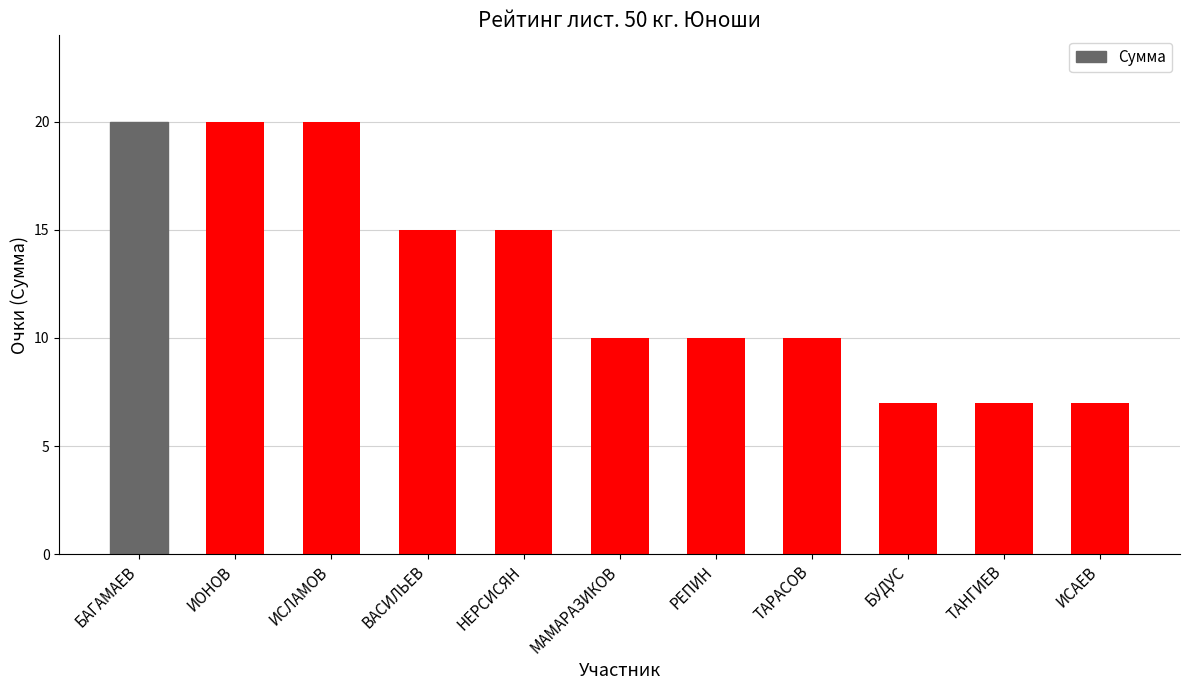

What is the label of the 3rd bar from the left?

ИСЛАМОВ